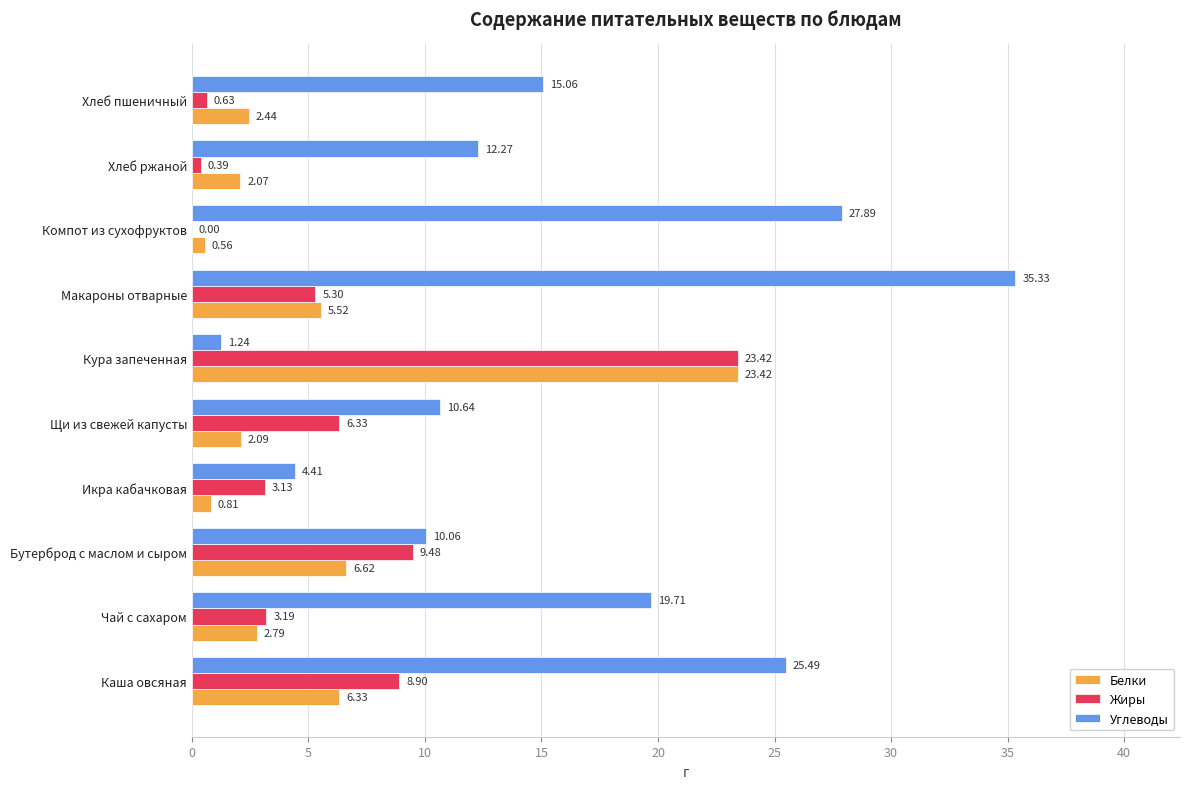

What is the sum of all Белки values?

52.6